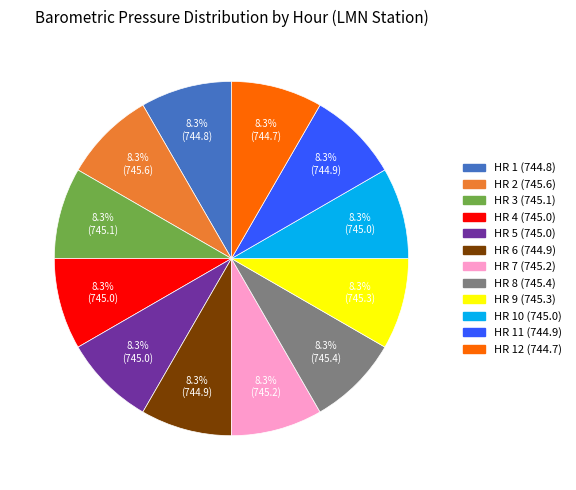

Count the number of slices in the pie.

12